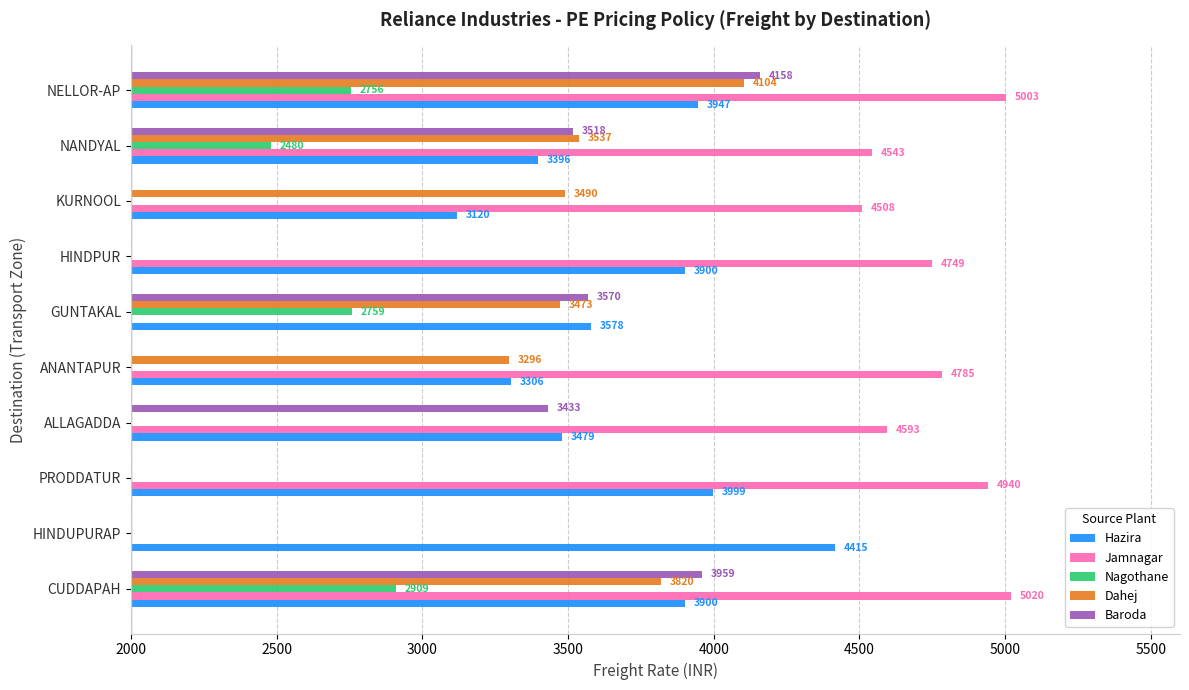

What is the label of the 4th bar from the left?

ALLAGADDA